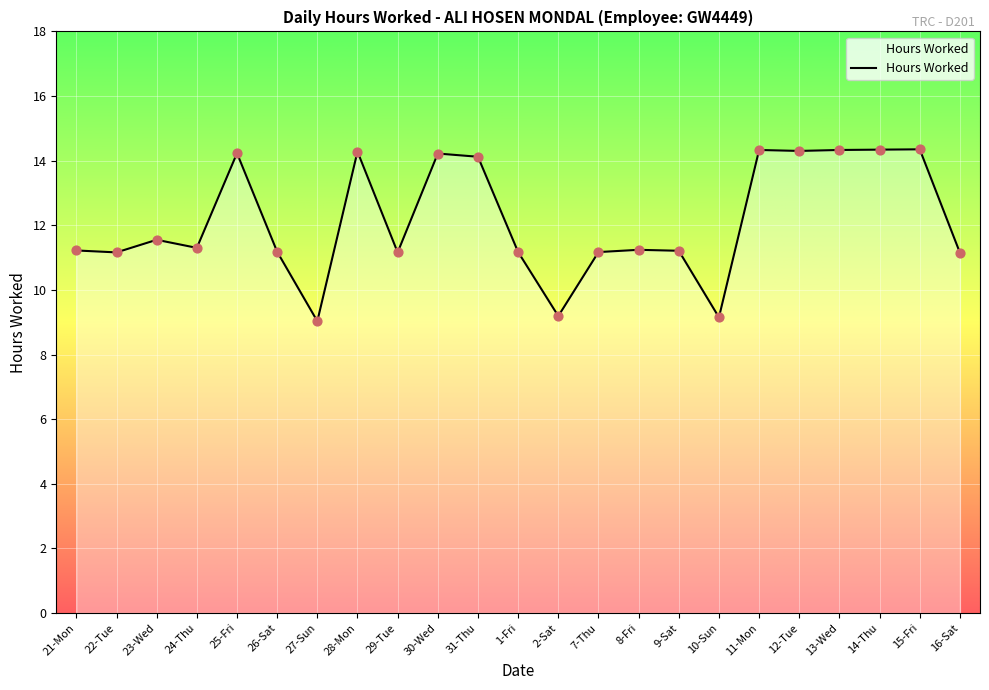

Which has a higher value, 14-Thu or 21-Mon?

14-Thu